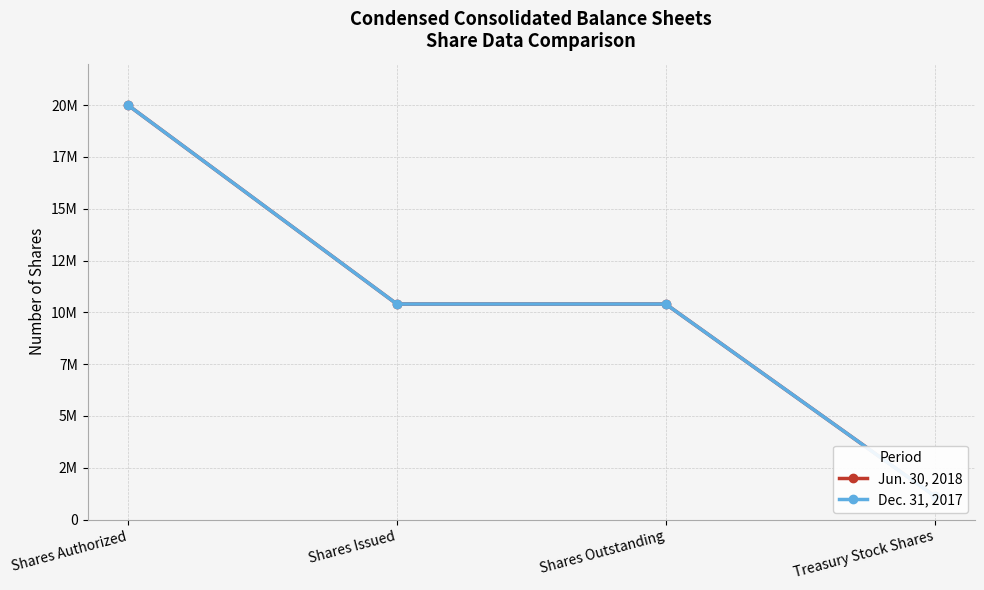

Reading left to right, extract all data points from this chart.

Jun. 30, 2018: 20000000	10400000	10400000	1134620
Dec. 31, 2017: 20000000	10400000	10400000	1134120